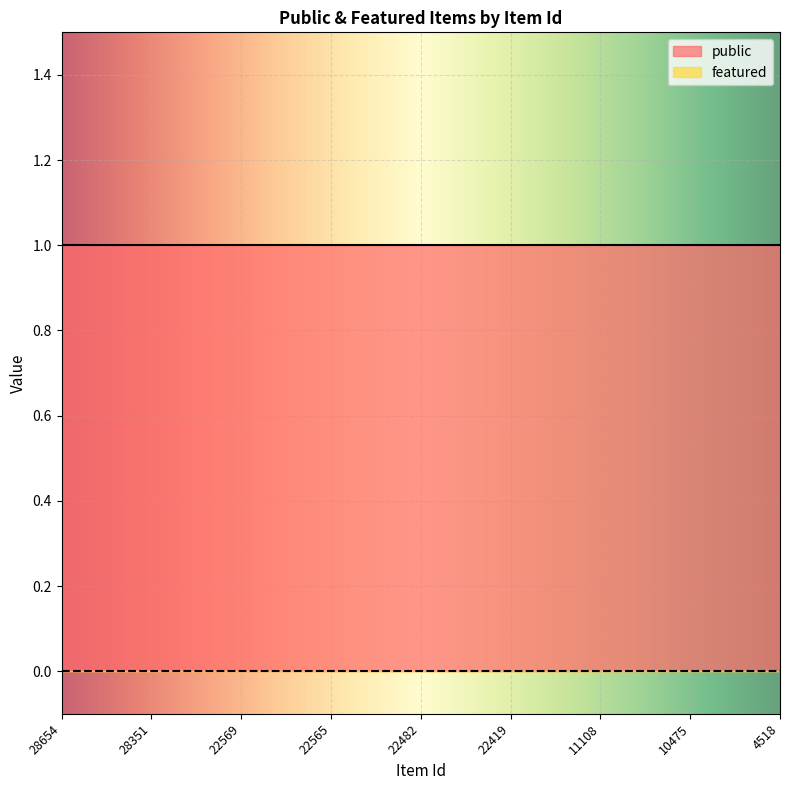

True or false: public and featured intersect in this chart.

False